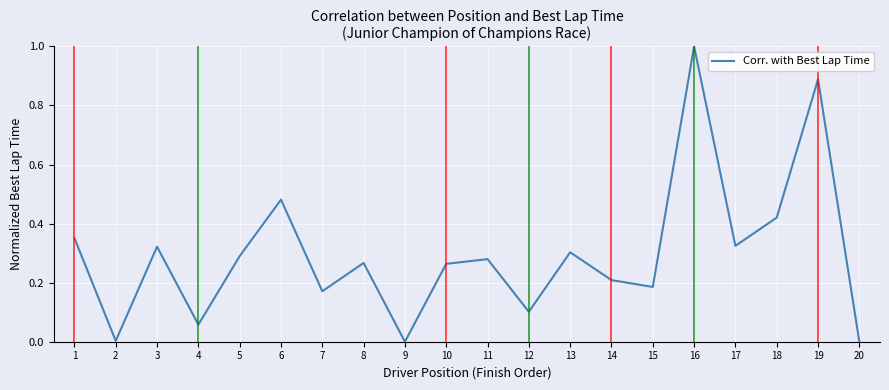

Which category has the highest value across all series?

16